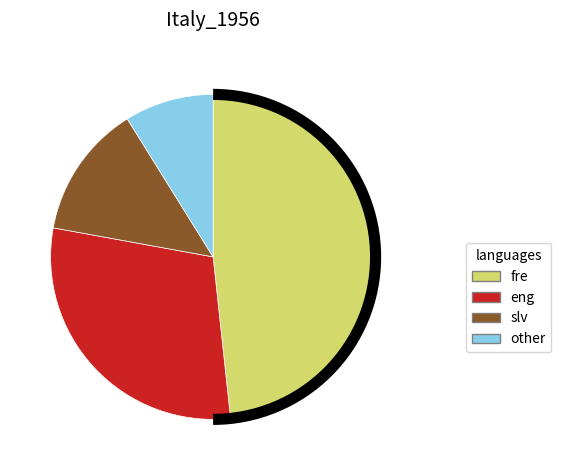

Count the number of slices in the pie.

4